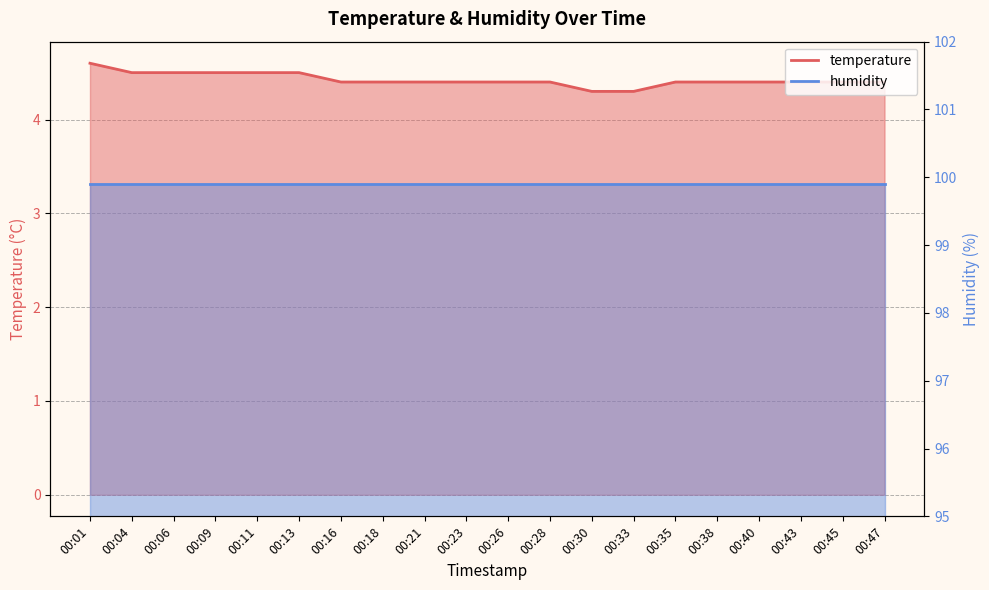

Reading left to right, what are all the values shown in this chart?

4.6	4.5	4.5	4.5	4.5	4.5	4.4	4.4	4.4	4.4	4.4	4.4	4.3	4.3	4.4	4.4	4.4	4.4	4.4	4.4